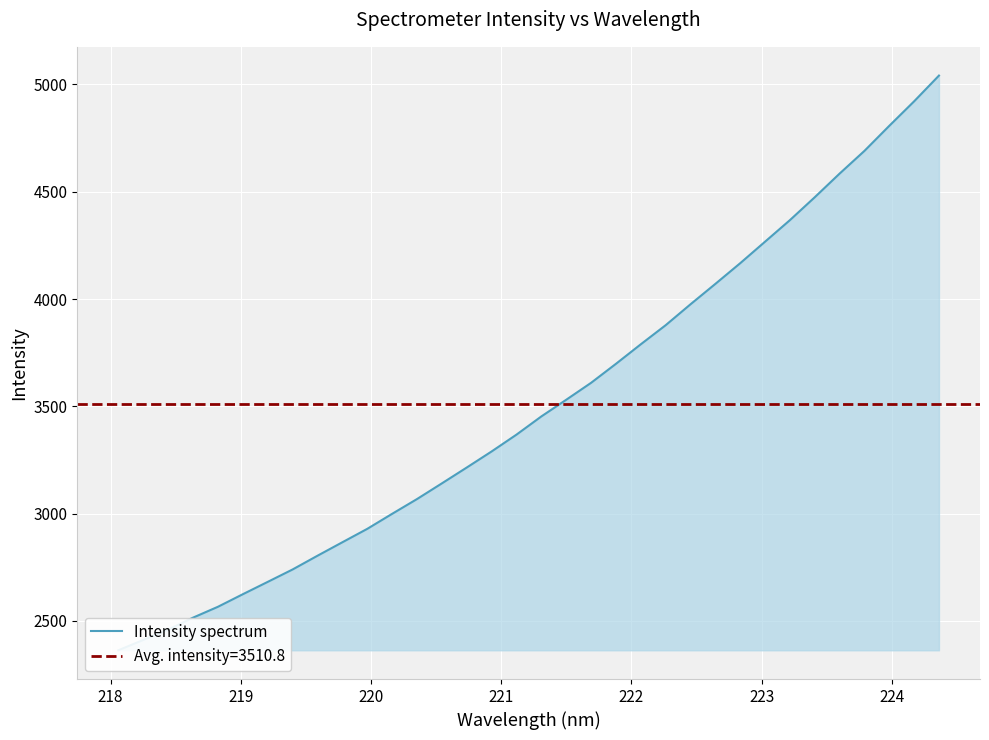

Count the number of categories in the chart.

34